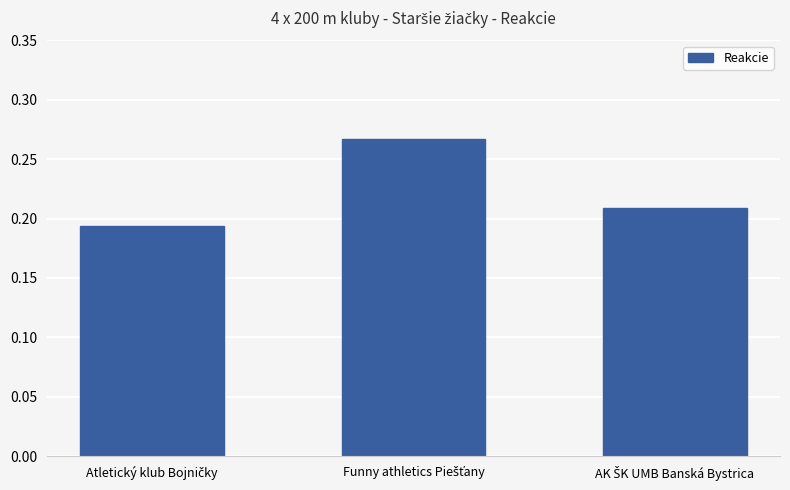

How many values are between 0 and 1?

3